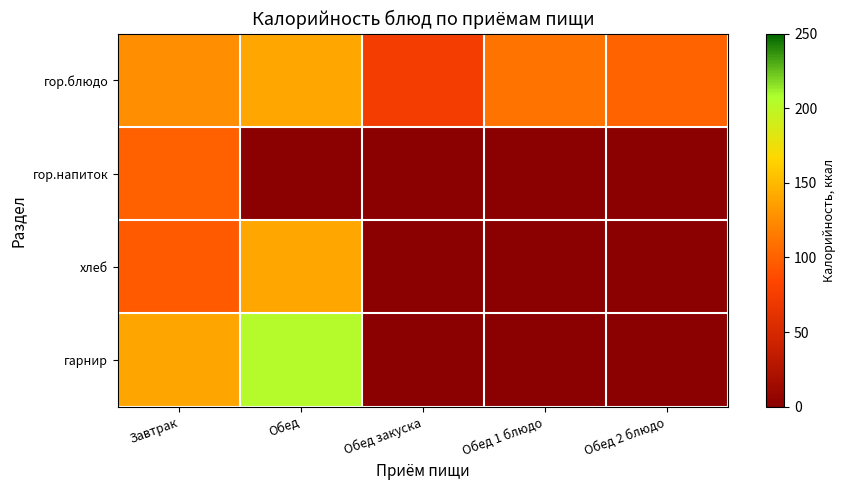

Reading right to left, extract all data points from this chart.

гор.блюдо: Обед 2 блюдо=101.0	Обед 1 блюдо=110.4	Обед закуска=74.3	Обед=140.6	Завтрак=126.4
гор.напиток: Обед 2 блюдо=0.0	Обед 1 блюдо=0.0	Обед закуска=0.0	Обед=0.0	Завтрак=100.4
хлеб: Обед 2 блюдо=0.0	Обед 1 блюдо=0.0	Обед закуска=0.0	Обед=140.6	Завтрак=96.0
гарнир: Обед 2 блюдо=0.0	Обед 1 блюдо=0.0	Обед закуска=0.0	Обед=203.5	Завтрак=139.4